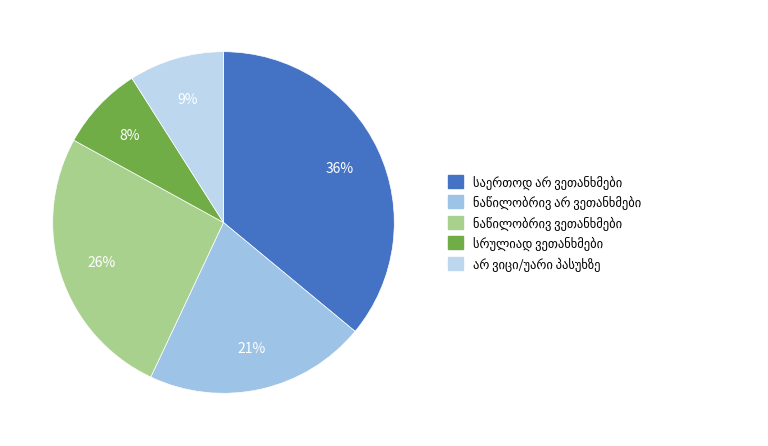

How many segments does this pie chart have?

5